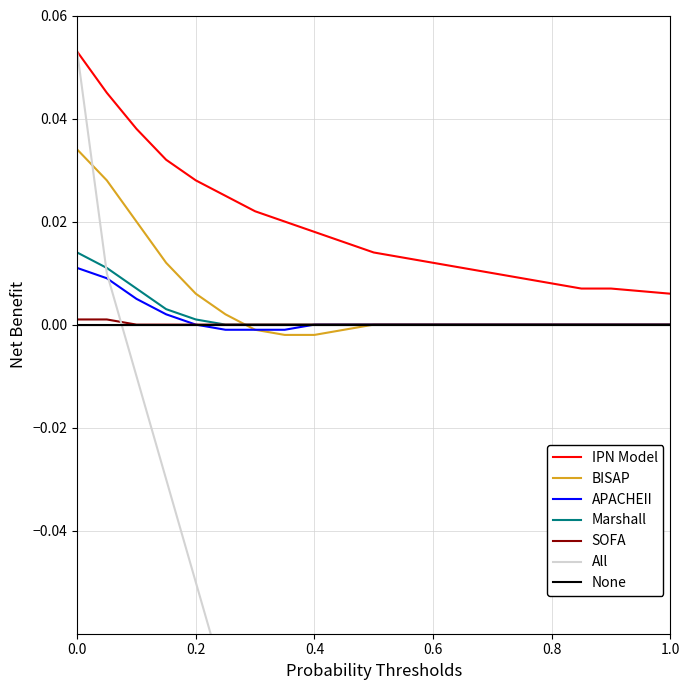

True or false: IPN Model and Marshall cross at least once.

False